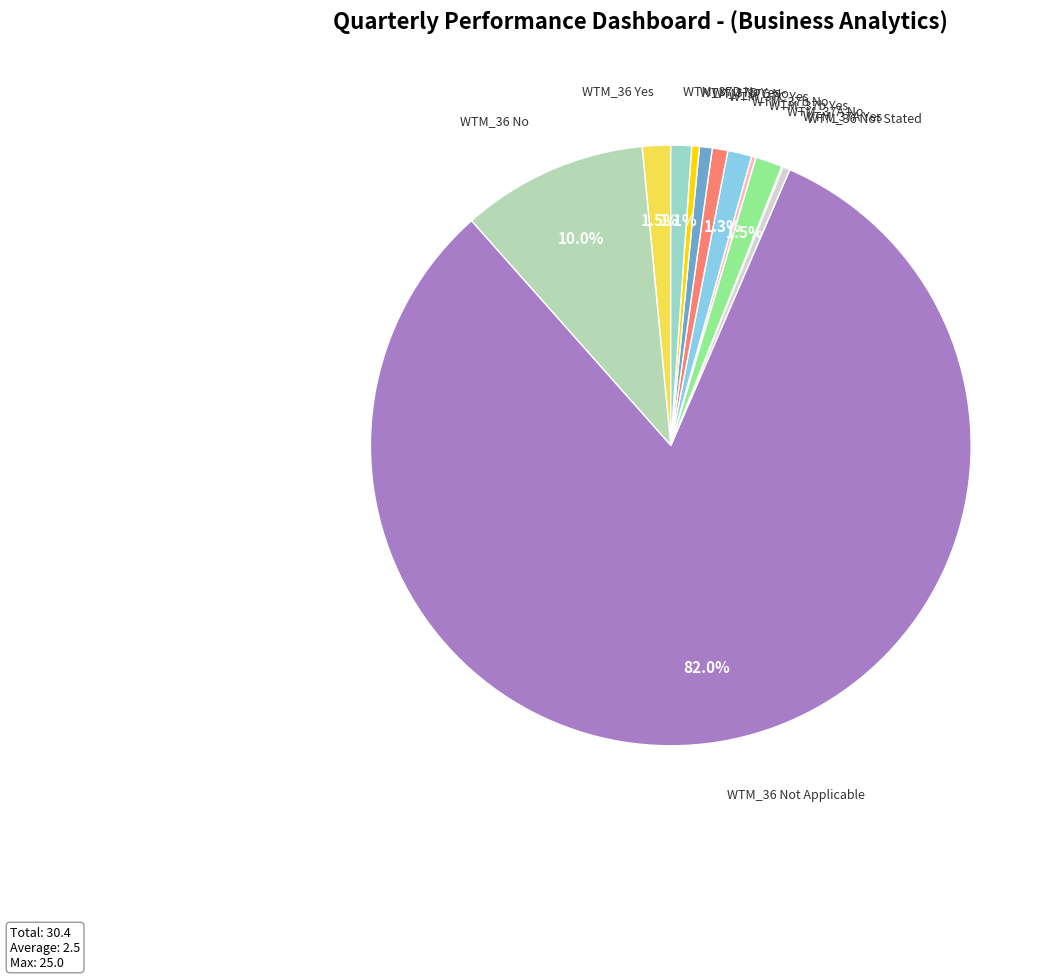

To the nearest percent, what is the difference between the largest and smallest slice percentages?

82%